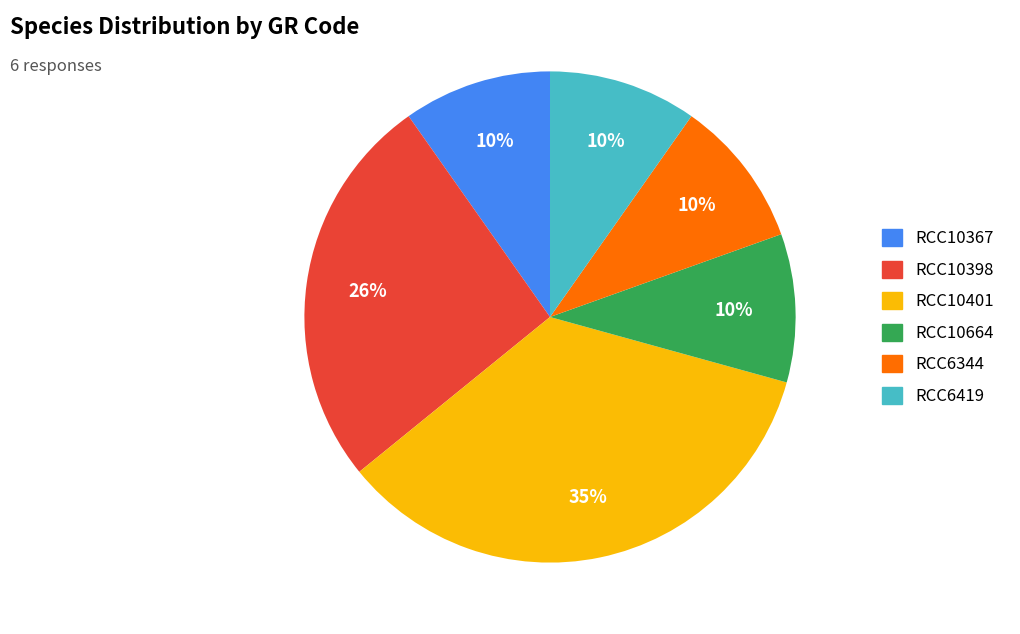

To the nearest percent, what portion does RCC6419 represent?

10%